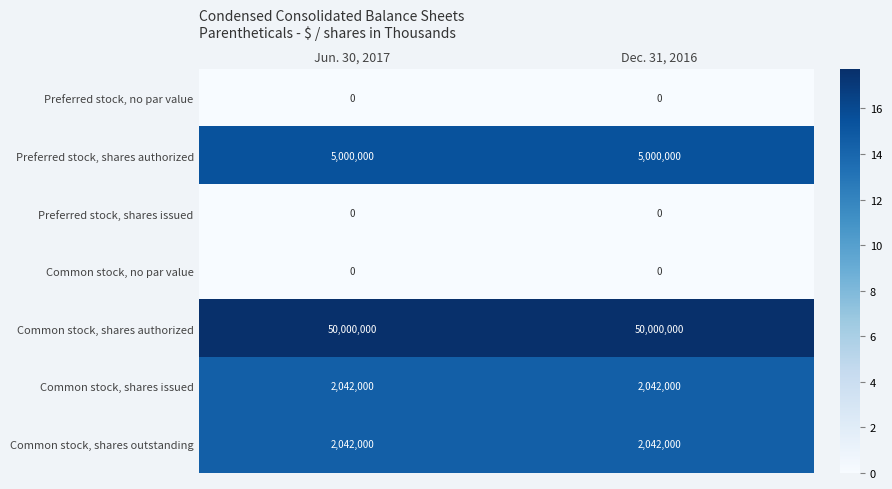

Is the value of Common stock, shares authorized at Jun. 30, 2017 greater than the value of Preferred stock, shares authorized at Jun. 30, 2017?

Yes